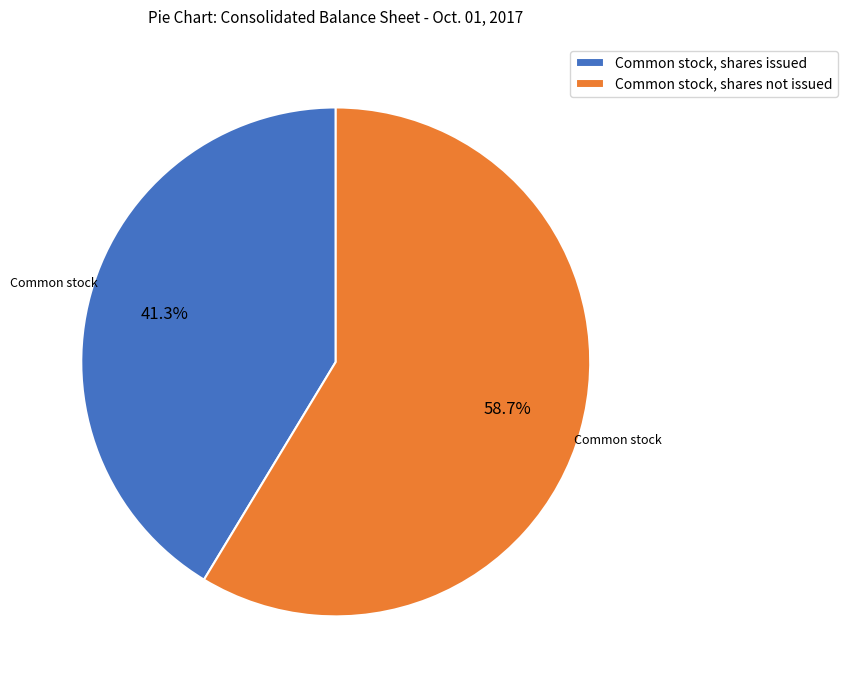

How many slices are in this pie chart?

2